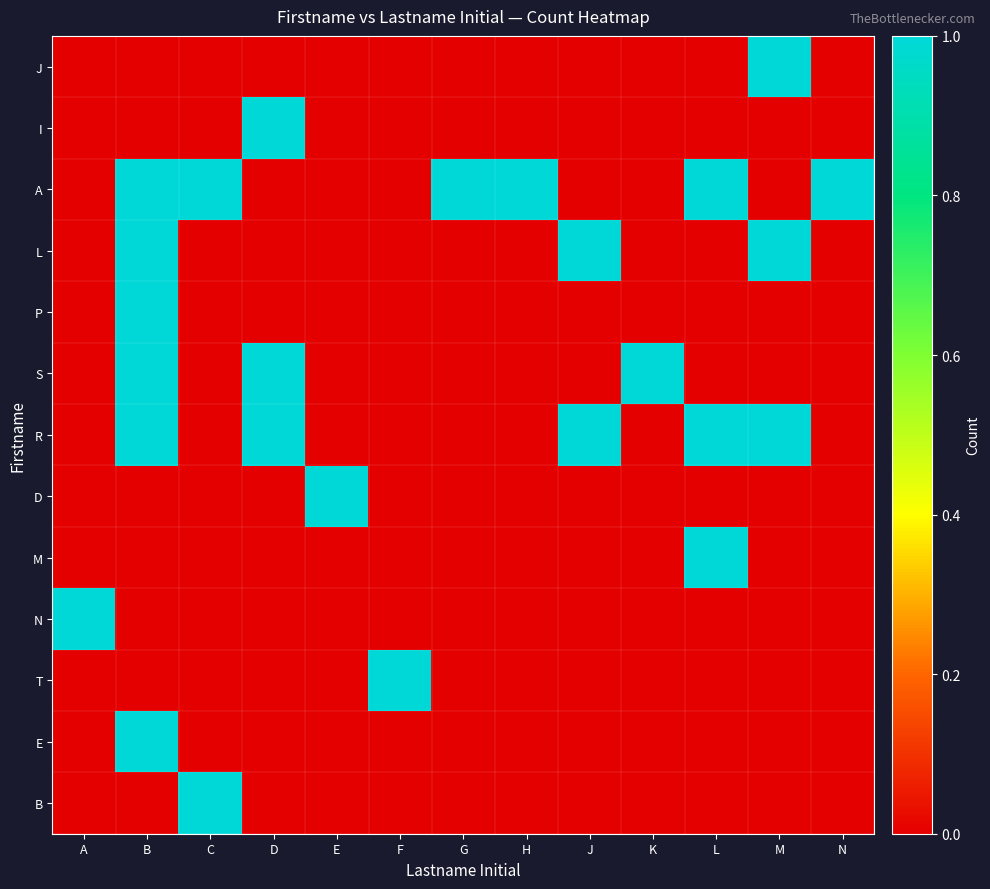

What is the difference between the highest and lowest values at M?

1